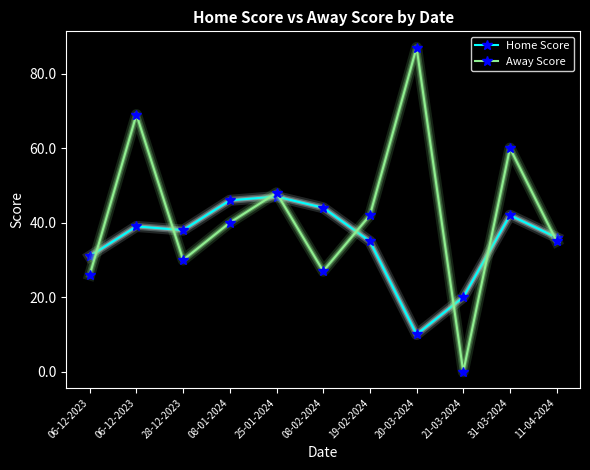

Where is Away Score nearest to the value 43?

19-02-2024